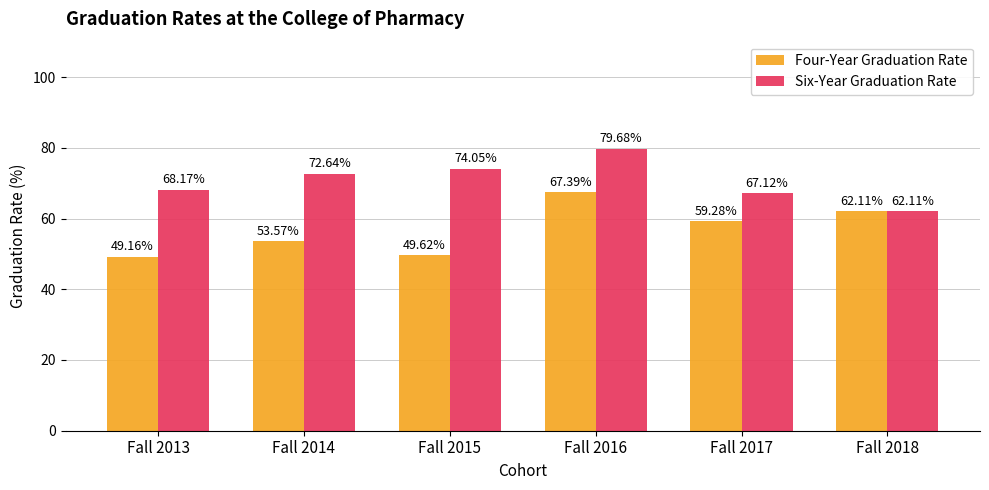

Which series has the largest total across all categories?

Six-Year Graduation Rate